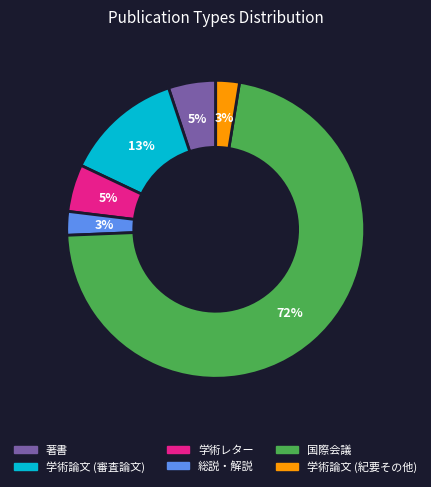

Which category has the biggest portion of the pie?

国際会議